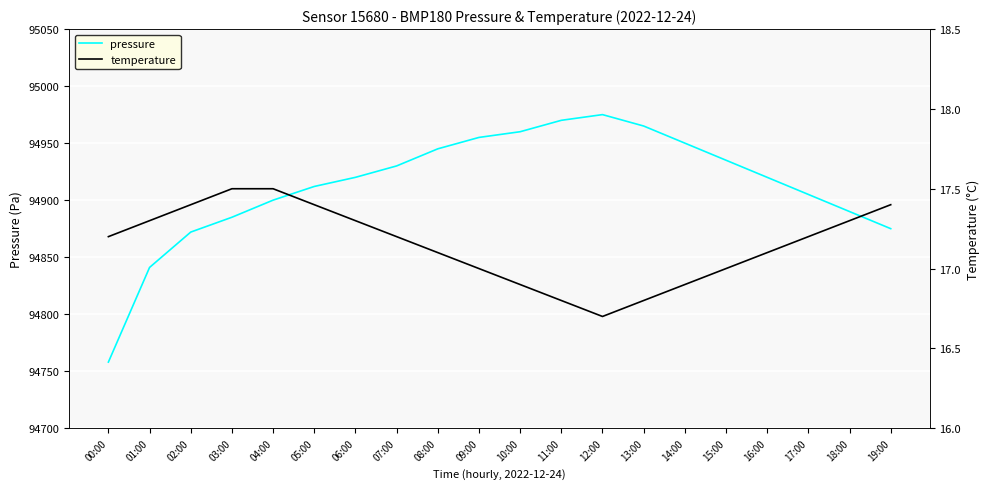

True or false: pressure has a value of 94920.0 at 16:00.

True